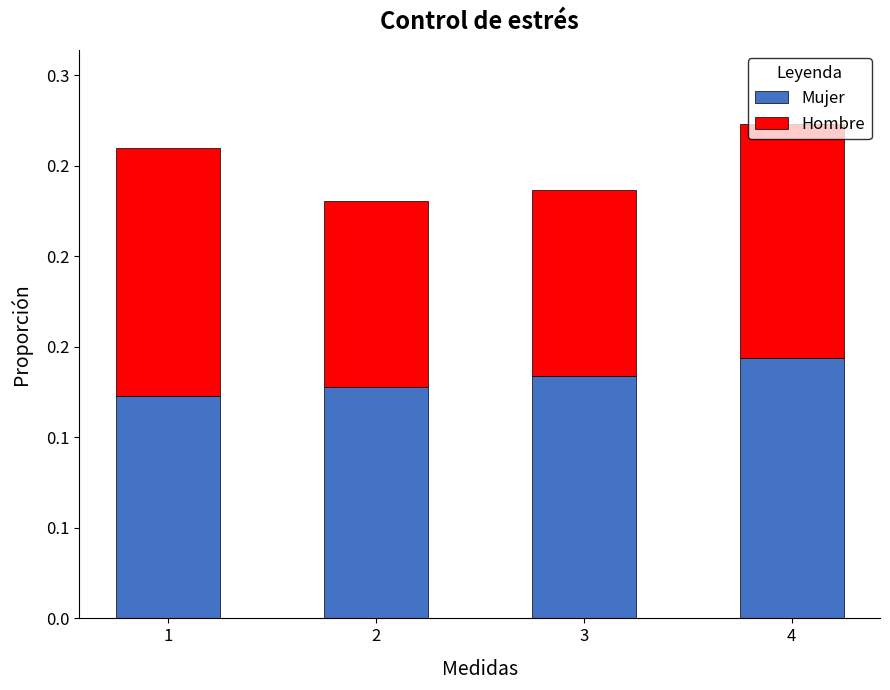

Are the bars horizontal?

No